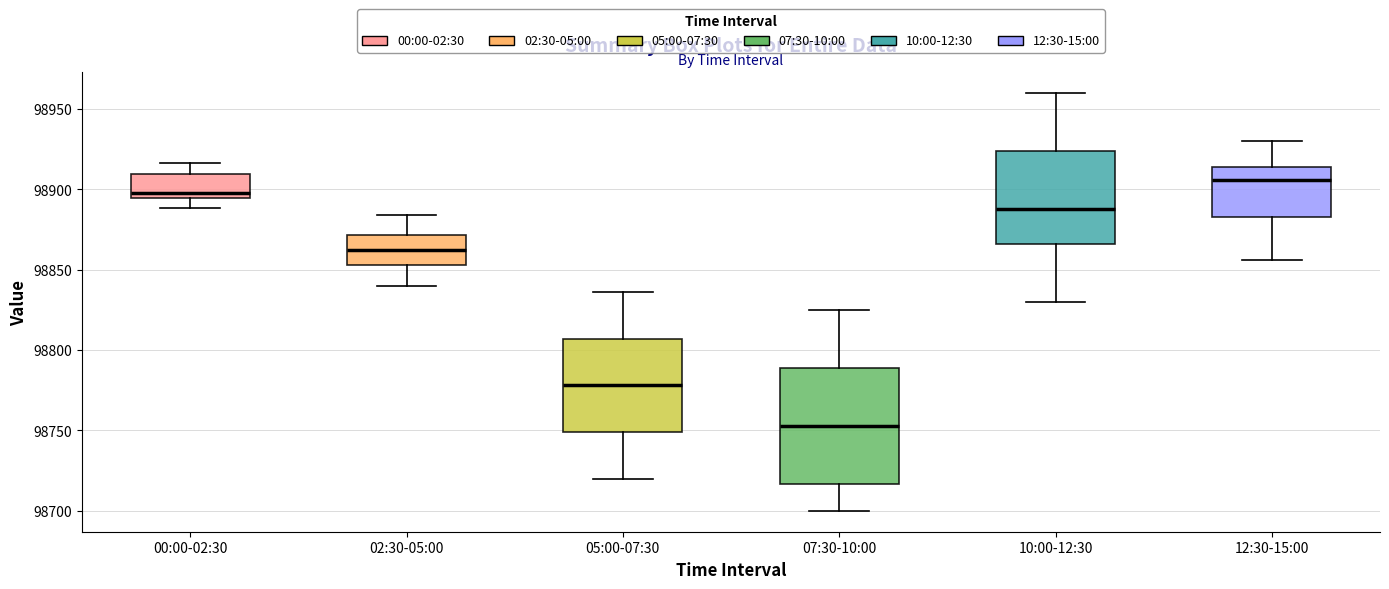

Where is the upper edge of the box for 05:00-07:30 on the y-axis? The values are not printed on the chart, so give them approximately, as read against the axis.

98805